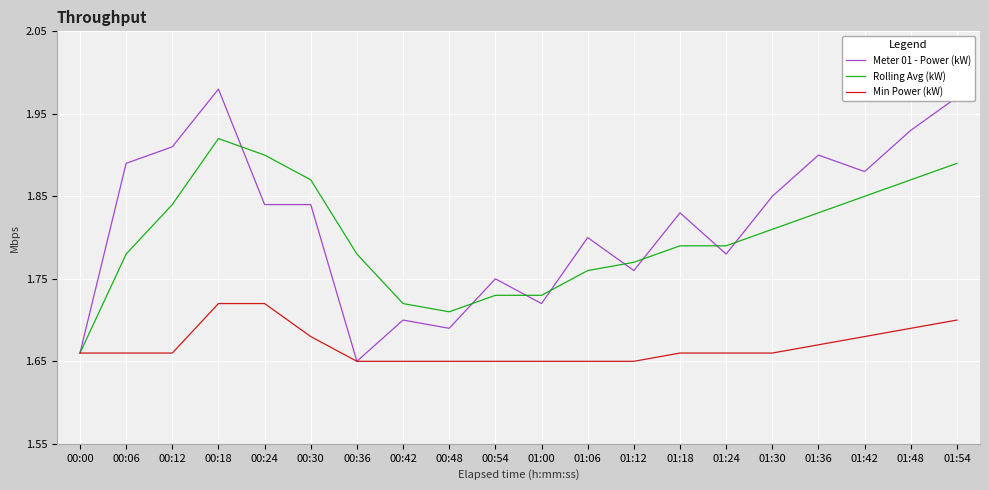

At which category does the chart reach its peak across all series?

00:18